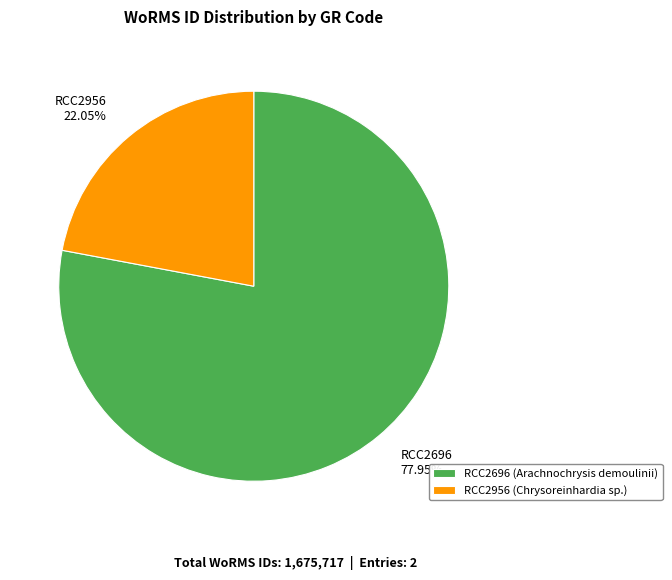

Approximately how many times larger is the value at RCC2696 compared to RCC2956?

3.5